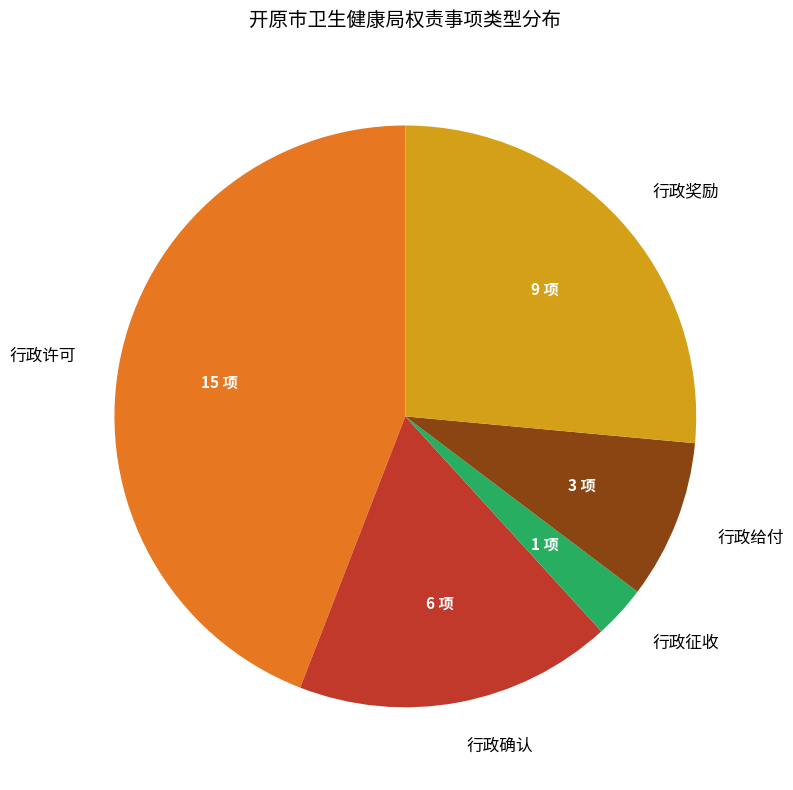

Which has a higher value, 行政给付 or 行政确认?

行政确认